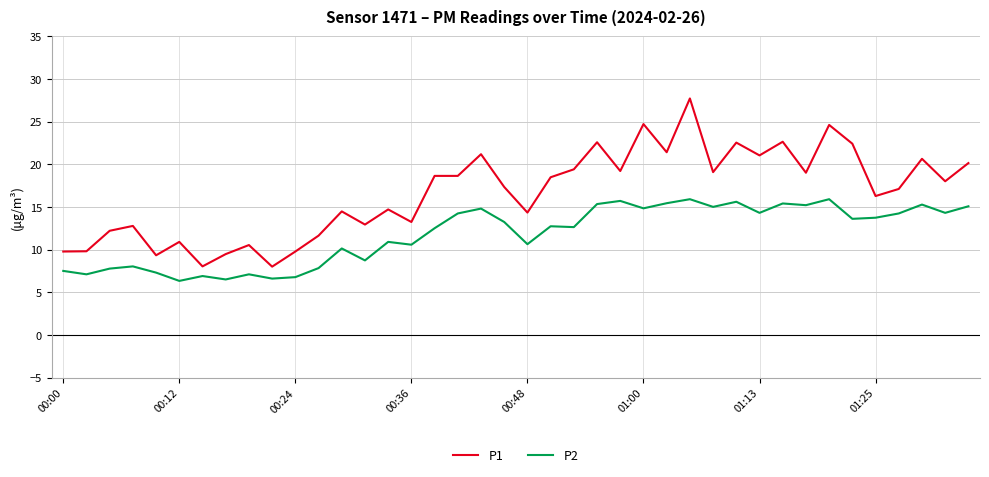

Which series has the largest range (max minus min)?

P1